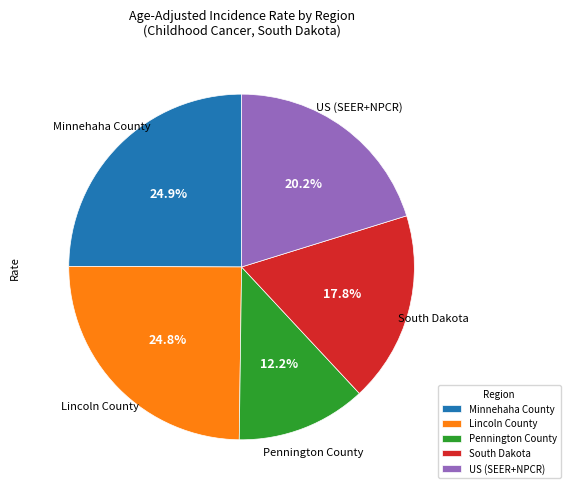

To the nearest percent, what is the difference between the largest and smallest slice percentages?

13%